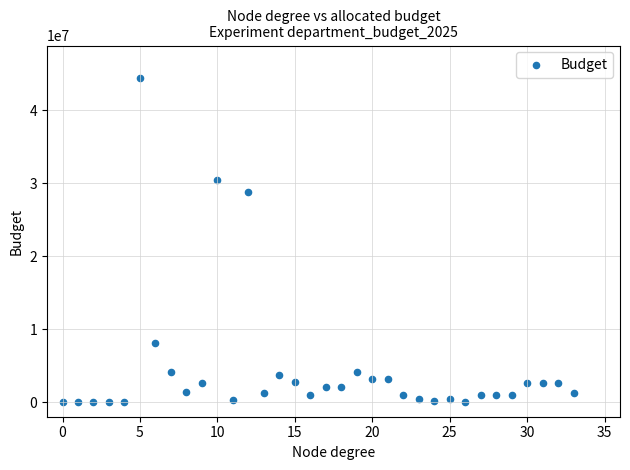

What Y value in the scatter plot is closest to 22211091?

28842550.0